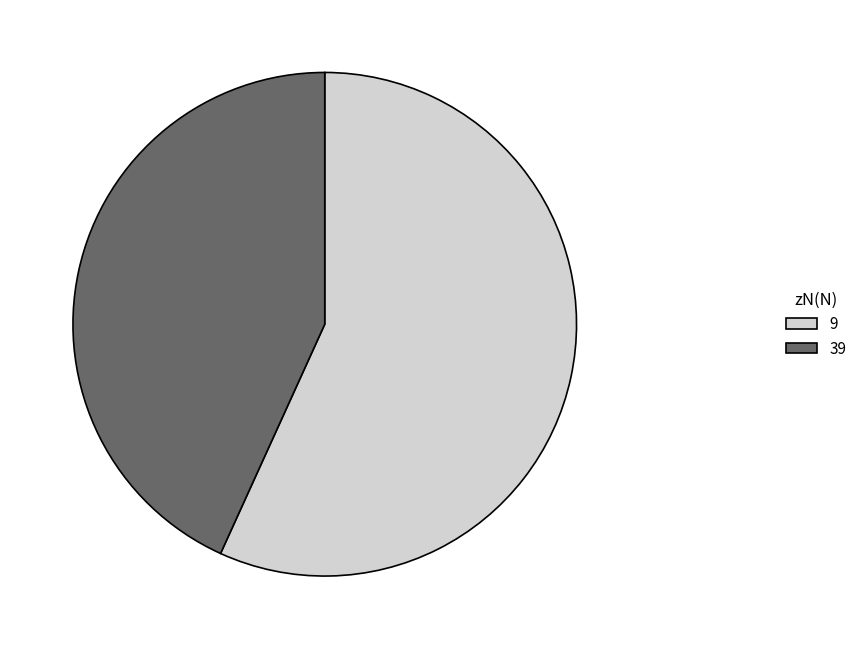

What is the ratio of the value at 9 to the value at 39?

1.3